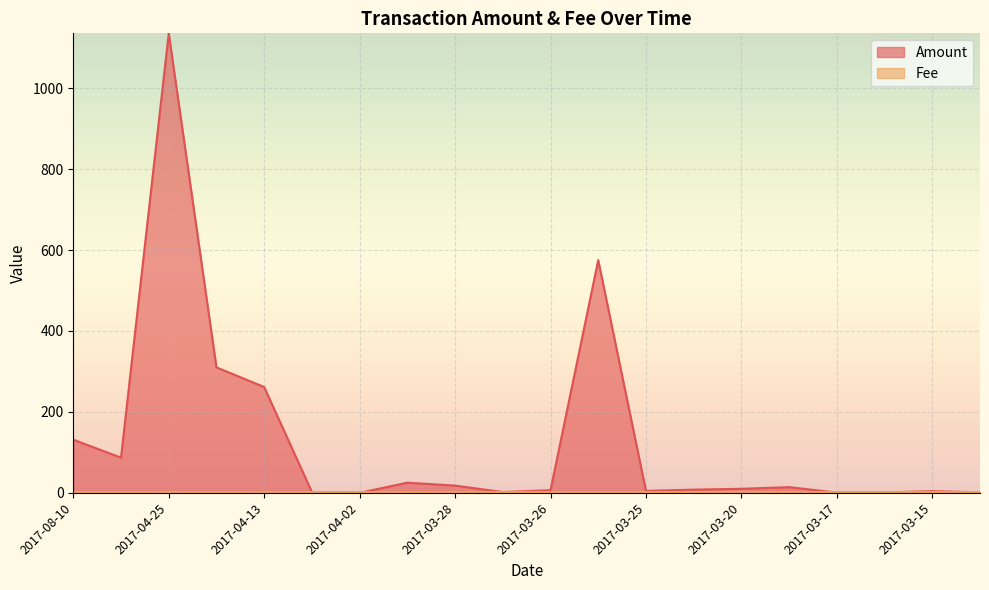

What are all the series names shown in the legend?

Amount, Fee